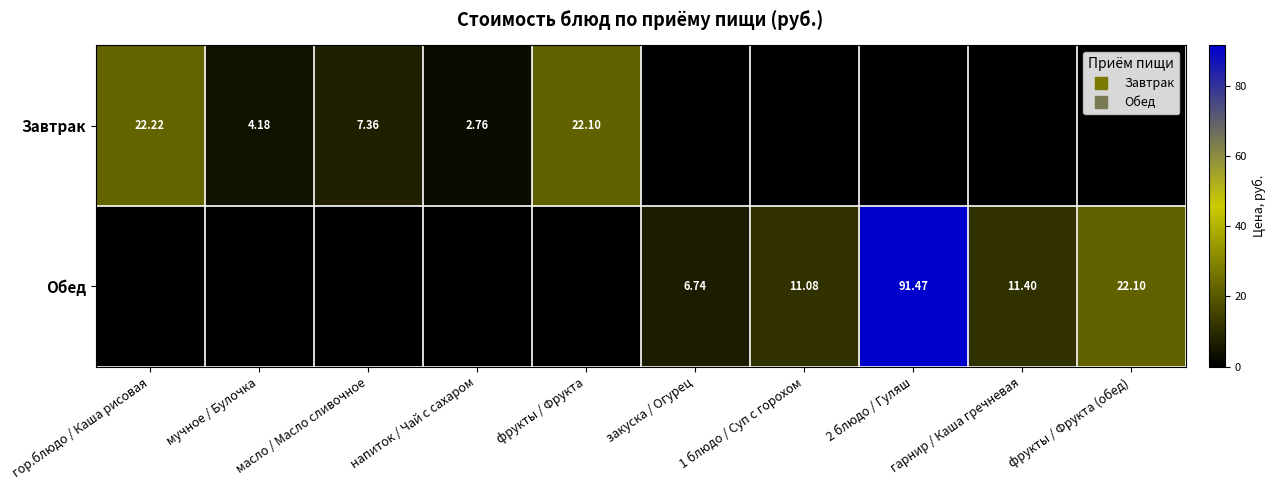

Where does the Обед series first go above 6?

закуска / Огурец